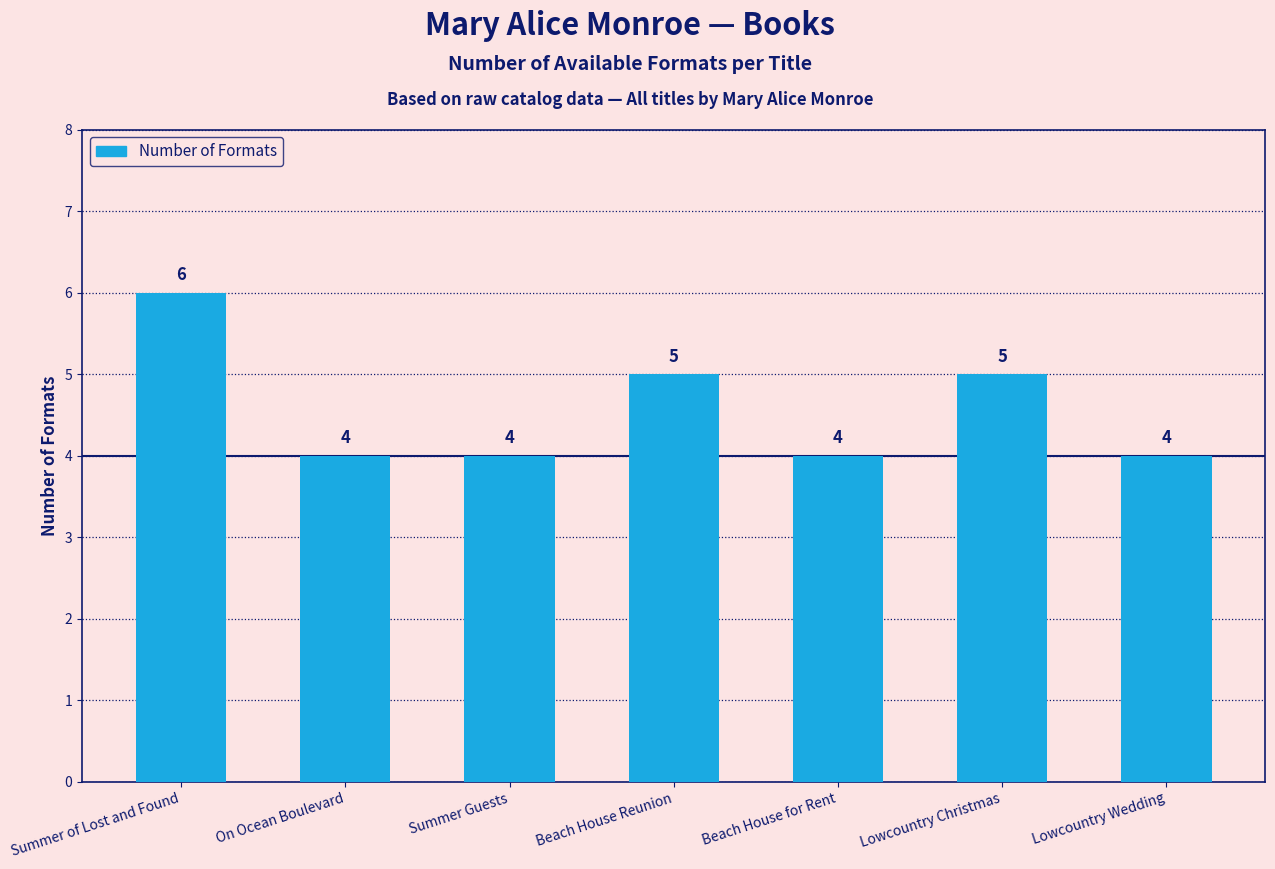

Between Beach House Reunion and On Ocean Boulevard, which is larger?

Beach House Reunion